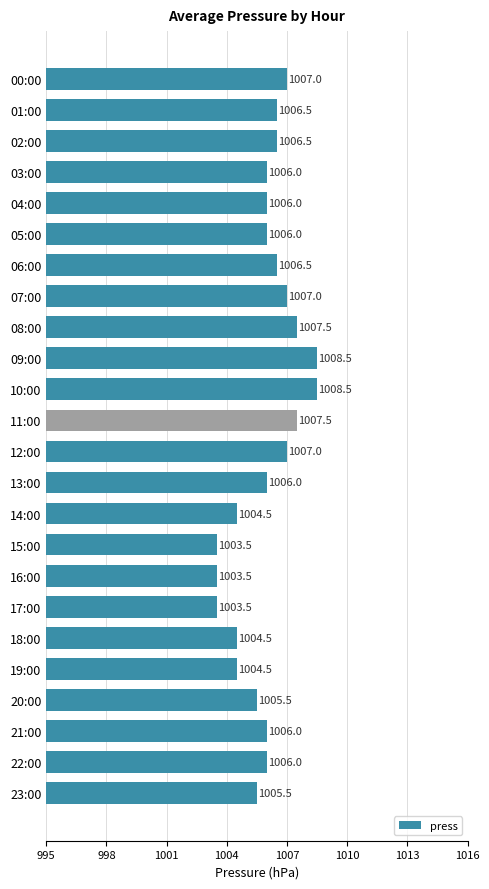

Read the value at 18:00.

1004.5